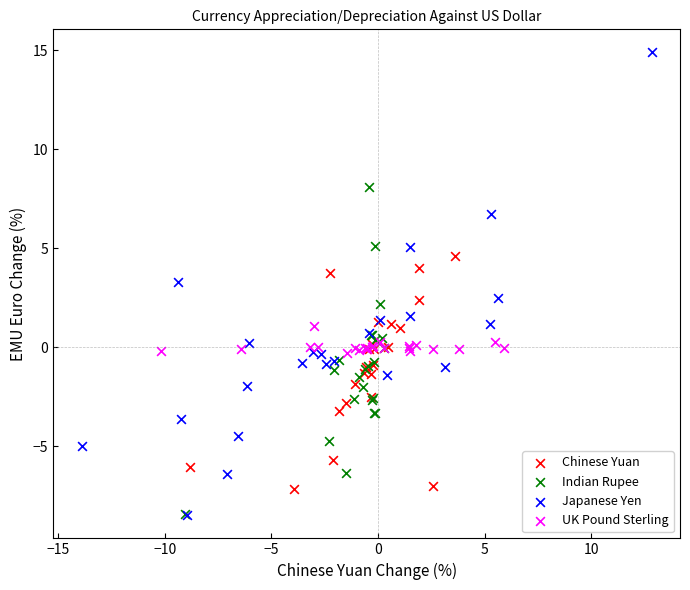

Which series has the widest spread of Y values?

Japanese Yen